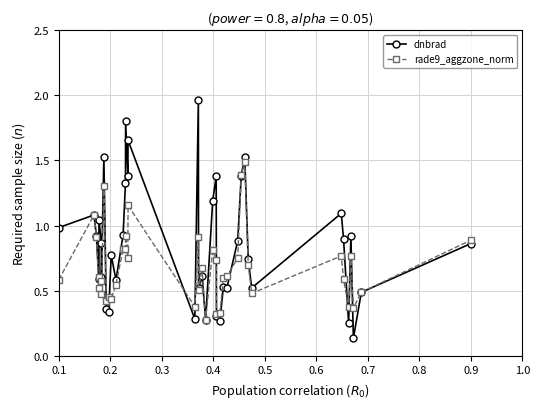

Which series has the widest spread of values?

dnbrad